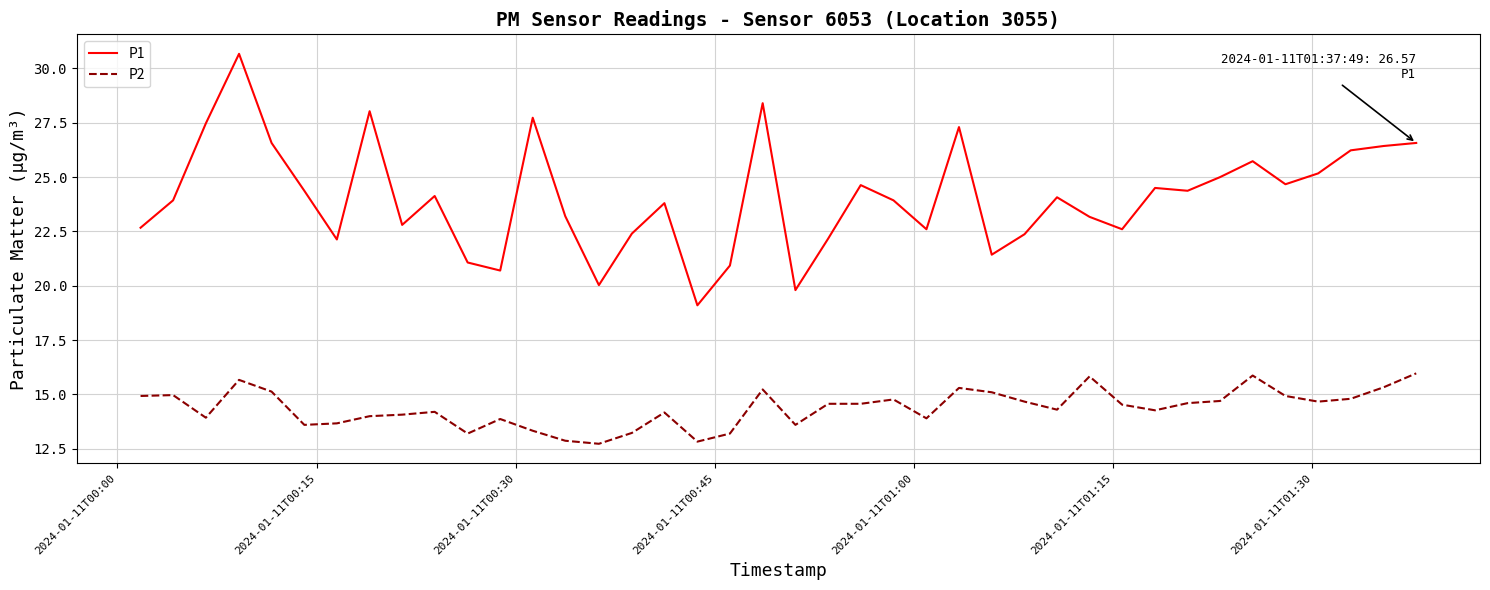

Rank the series by their maximum value, from highest to lowest.

P1, P2